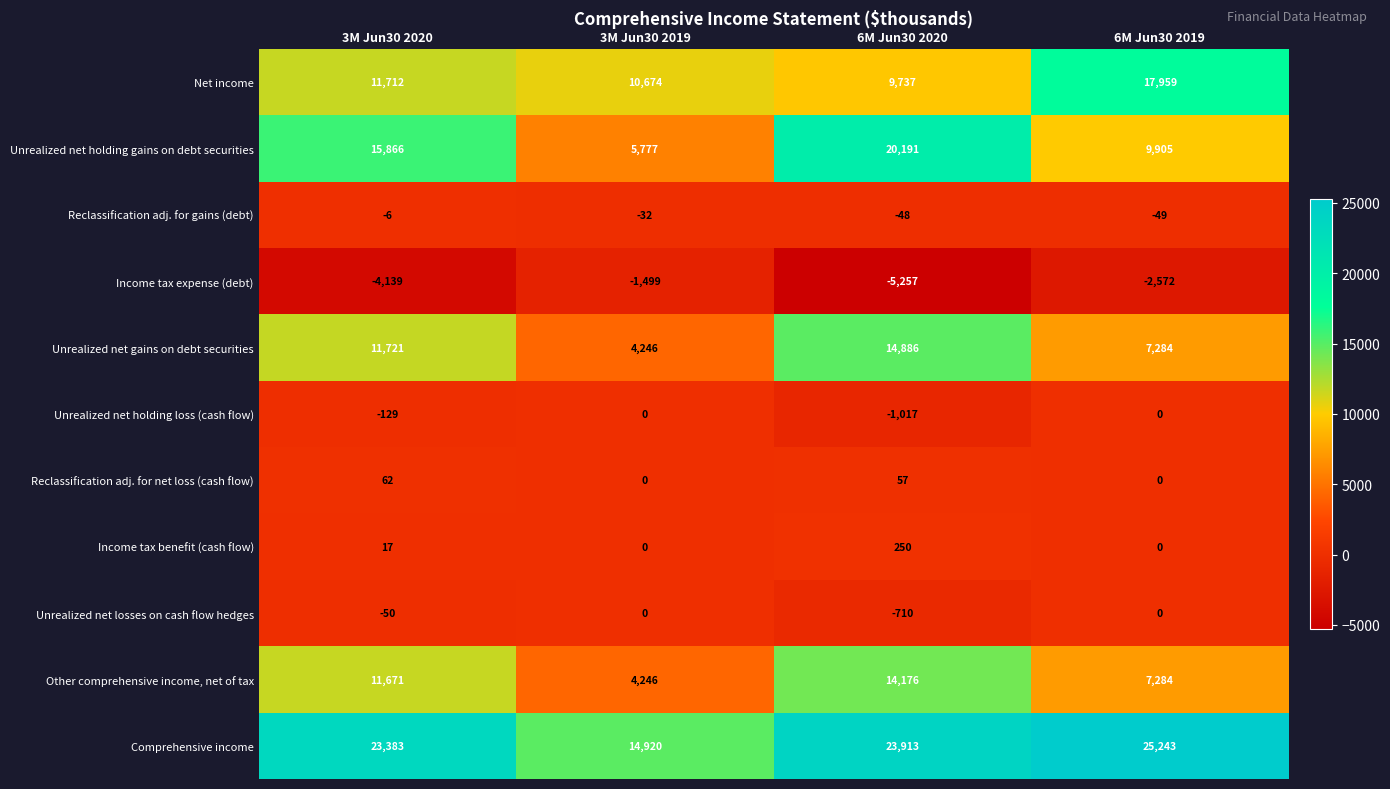

At which category is the sum across all series the highest?

6M Jun30 2020